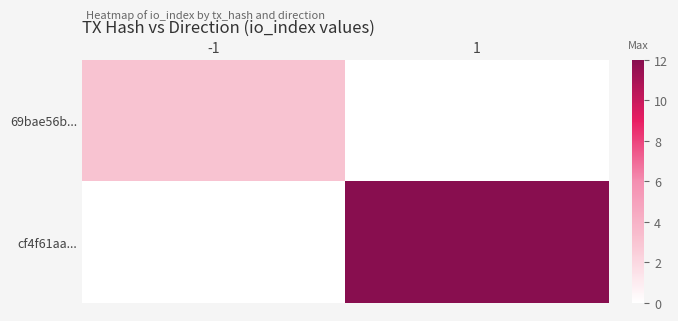

Rank the series at -1 from lowest to highest value.

cf4f61aa..., 69bae56b...